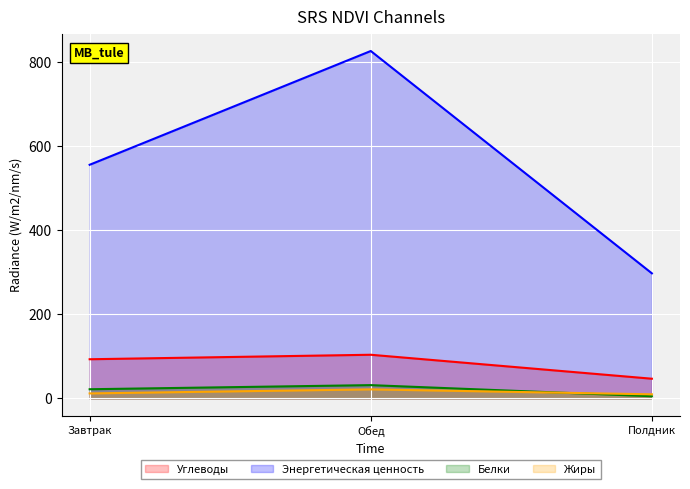

The Углеводы series shows 161.9 at Обед. True or false?

False